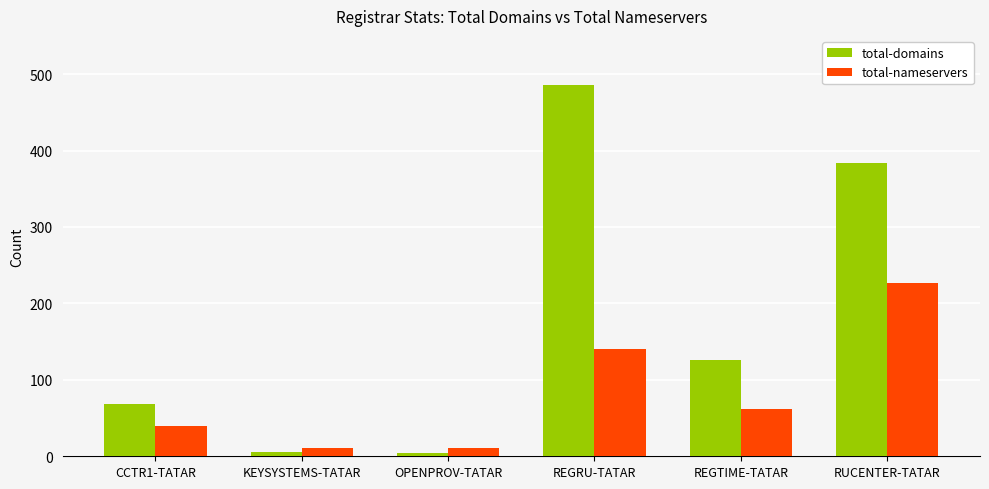

What is the minimum value for total-nameservers?

11